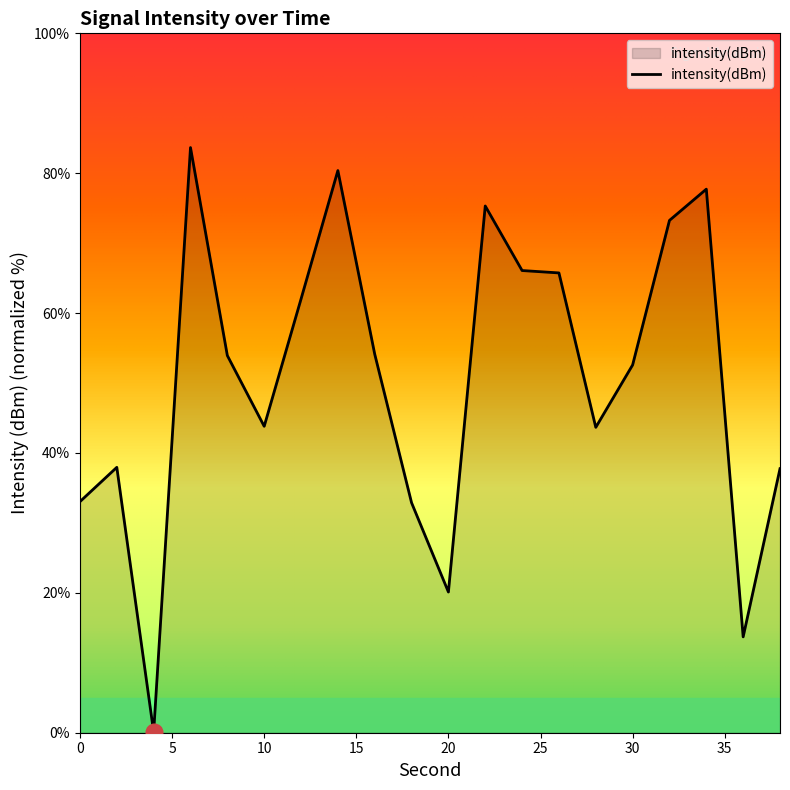

What is the difference between the maximum and minimum values?

83.6